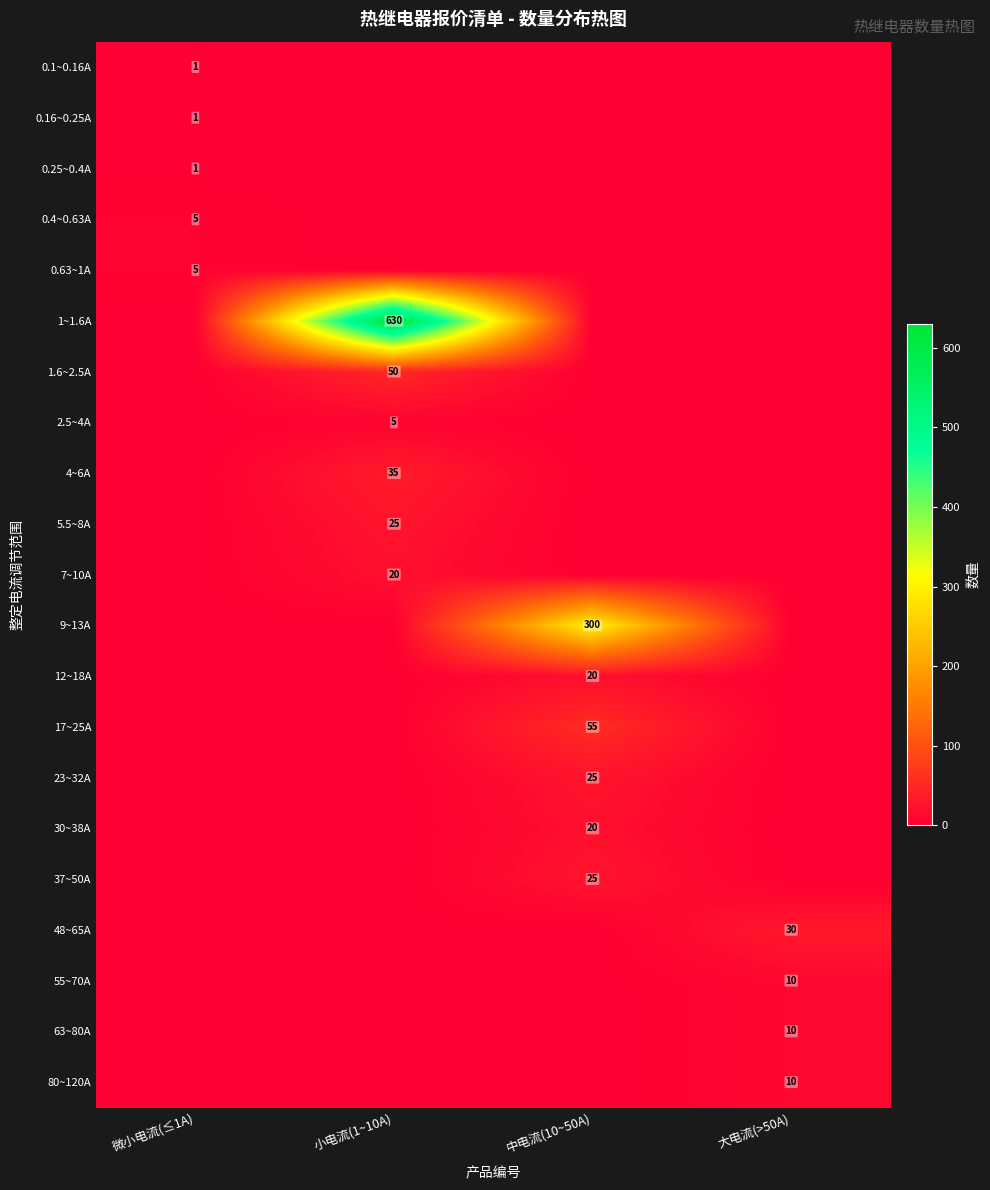

Which label corresponds to the largest value in the chart?

小电流(1~10A)